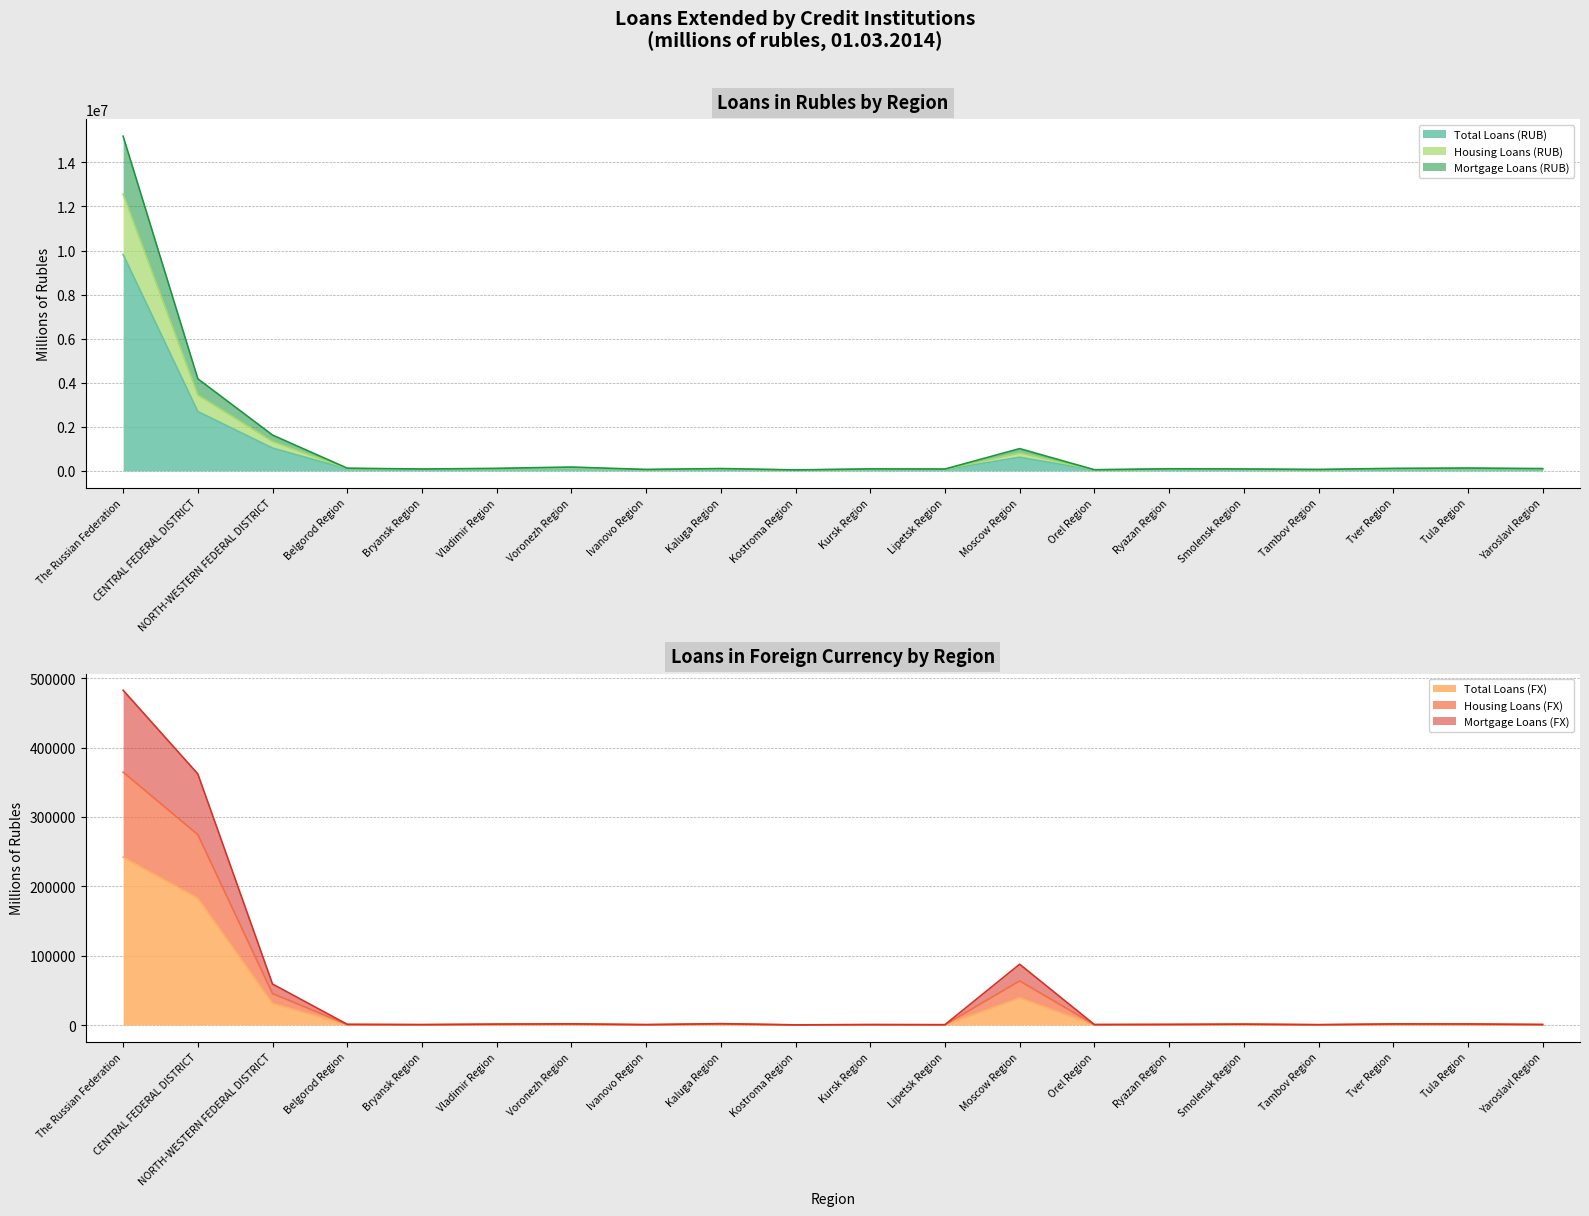

Which series changed the most between Belgorod Region and Kostroma Region?

Housing Loans (RUB)